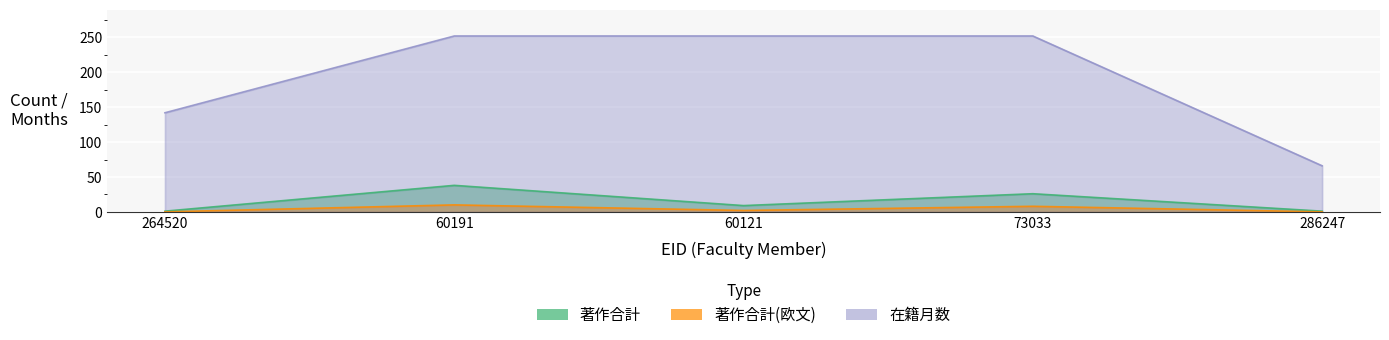

Count the number of data series in this chart.

3